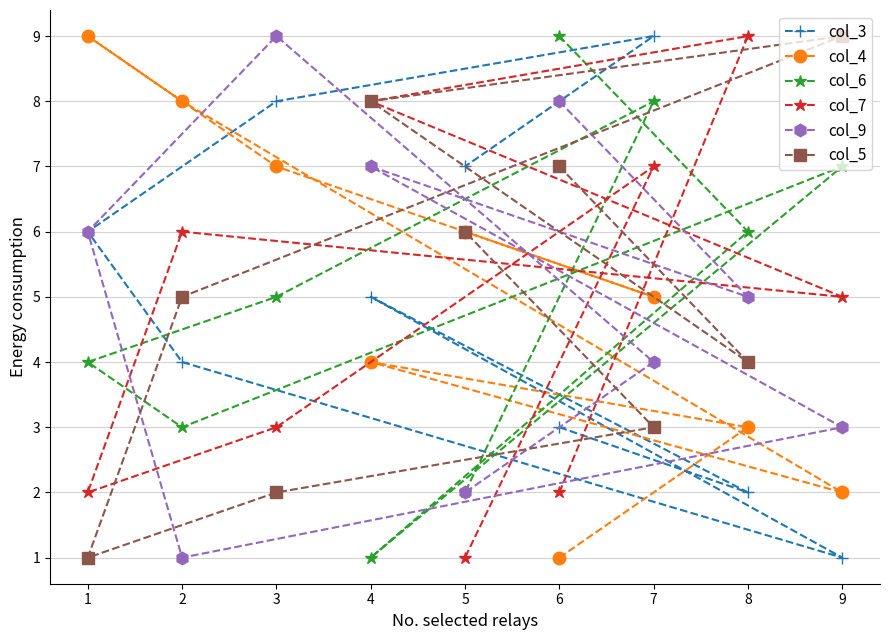

In col_7, how many points are lower than both neighbors (excluding endpoints)?

2